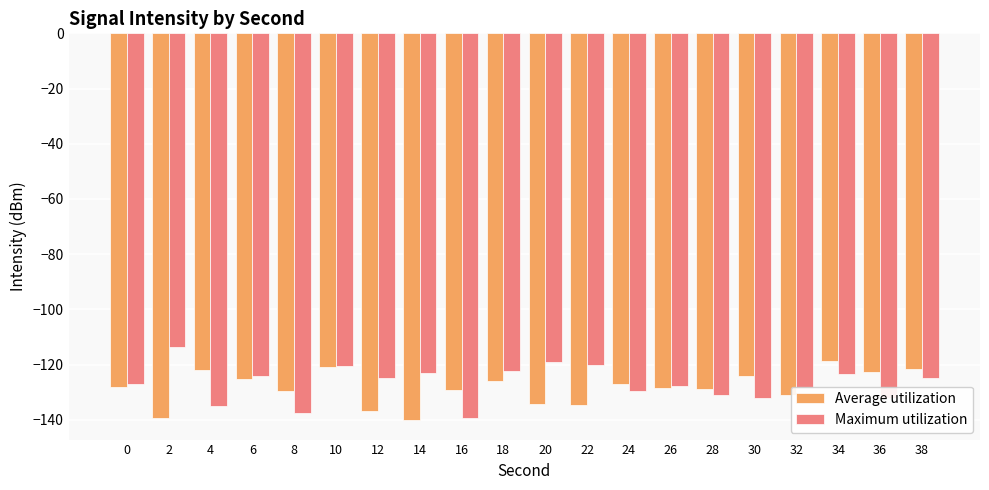

What is the minimum value for Average utilization?

-140.2